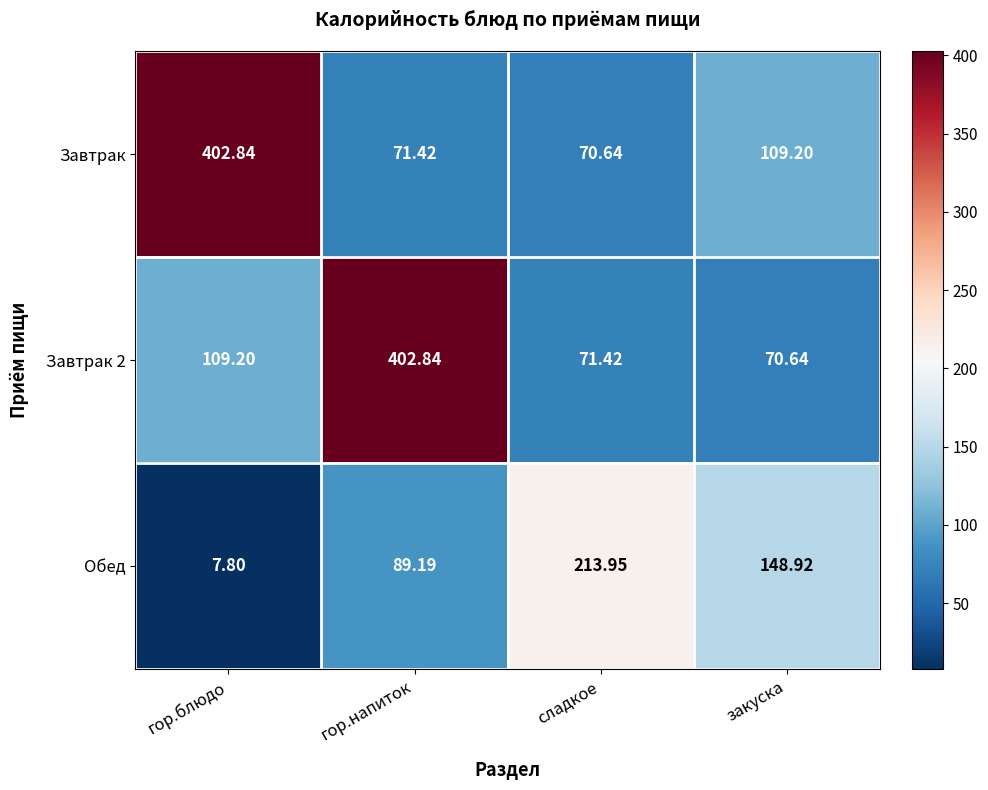

Where is Завтрак nearest to the value 236?

закуска